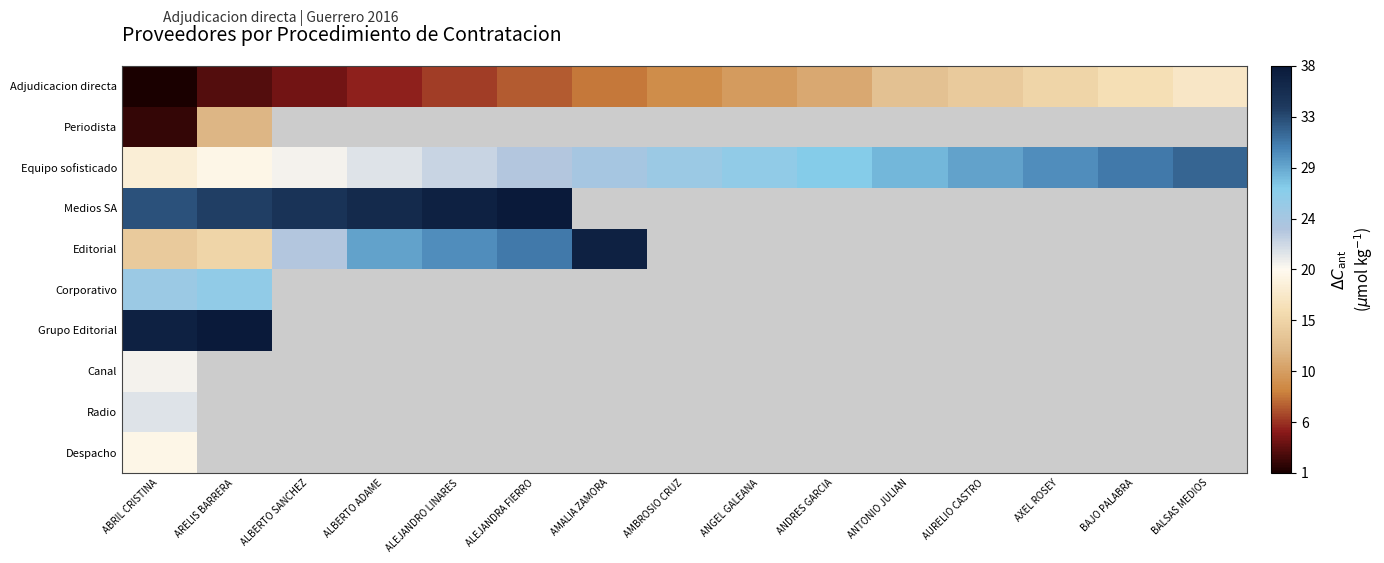

Read the Equipo sofisticado value at BALSAS MEDIOS.

32.0